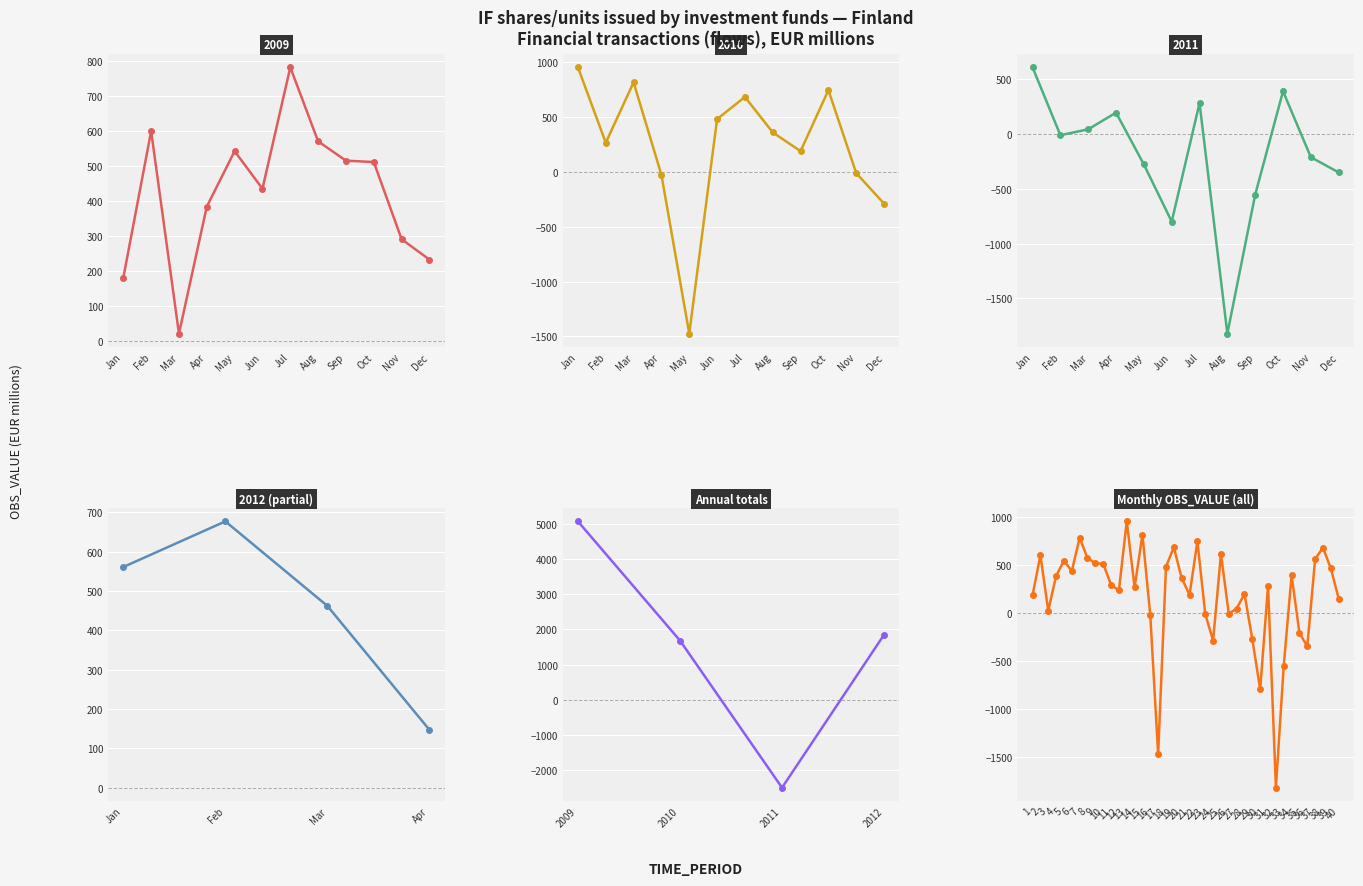

List the labels in order of value, smallest first.

32, 17, 30, 33, 36, 24, 29, 35, 16, 23, 26, 3, 27, 40, 1, 21, 28, 12, 14, 31, 11, 20, 4, 34, 6, 39, 18, 10, 9, 5, 37, 8, 2, 25, 38, 19, 22, 7, 15, 13